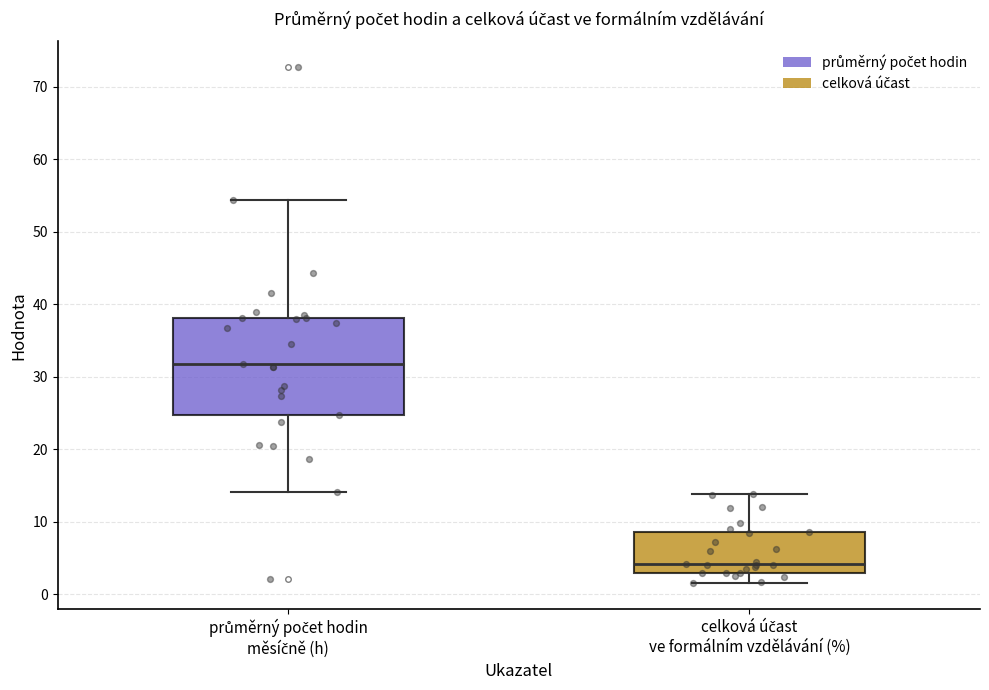

Where is the lower edge of the box for celková účast ve formálním vzdělávání (%) on the y-axis? The values are not printed on the chart, so give them approximately, as read against the axis.

3